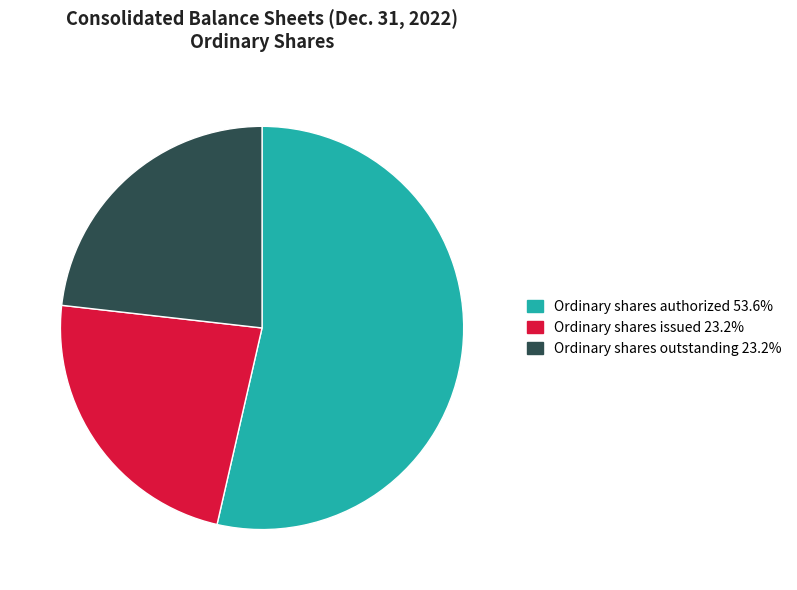

The Ordinary shares outstanding slice represents 10% of the pie. True or false?

False